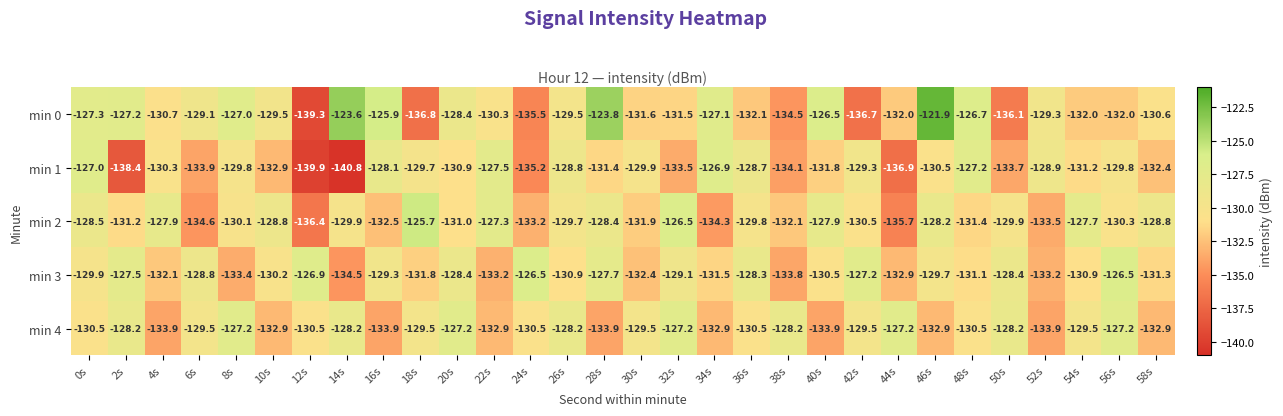

Which label corresponds to the largest value in the chart?

46s